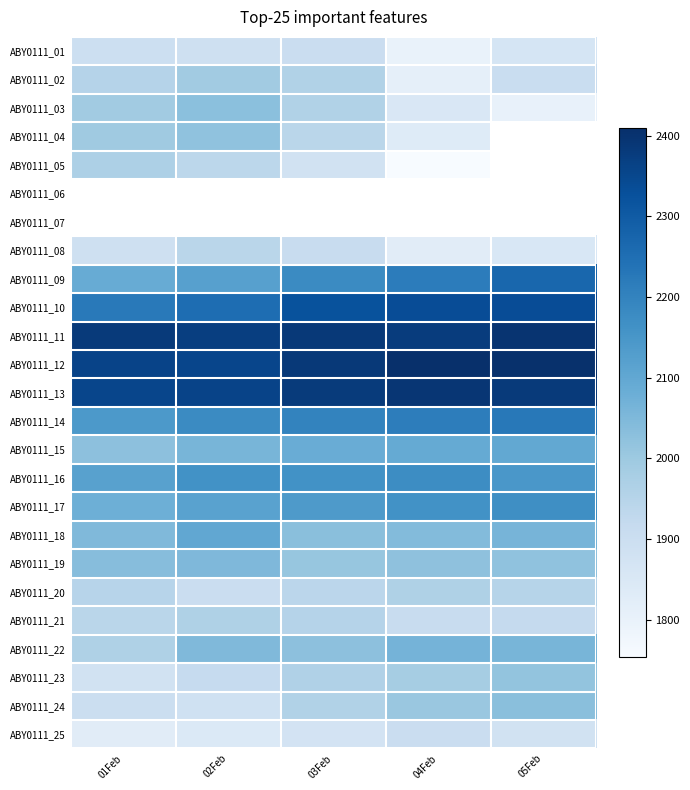

How many categories are shown in the chart?

5